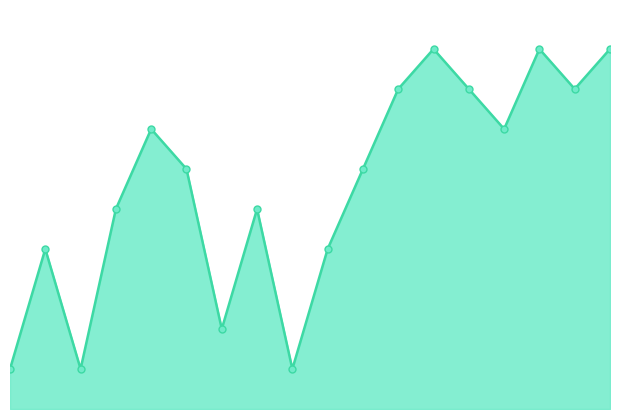

Does the chart display data point markers on the line(s)?

No